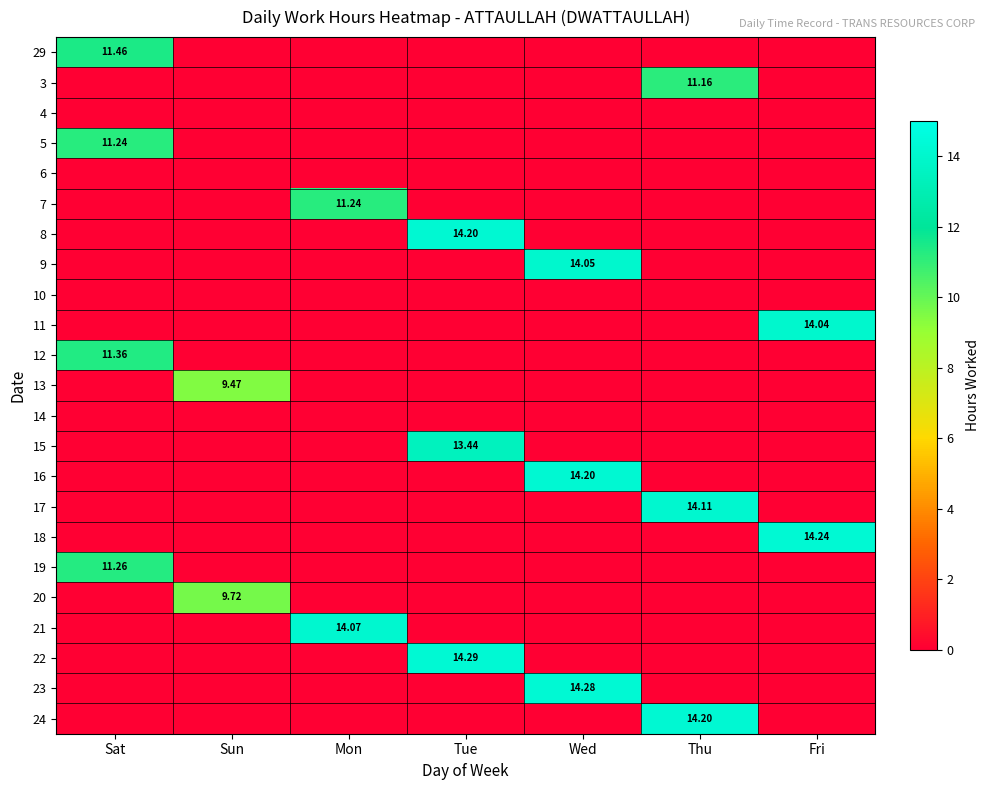

The 29 series shows 7.8 at Wed. True or false?

False